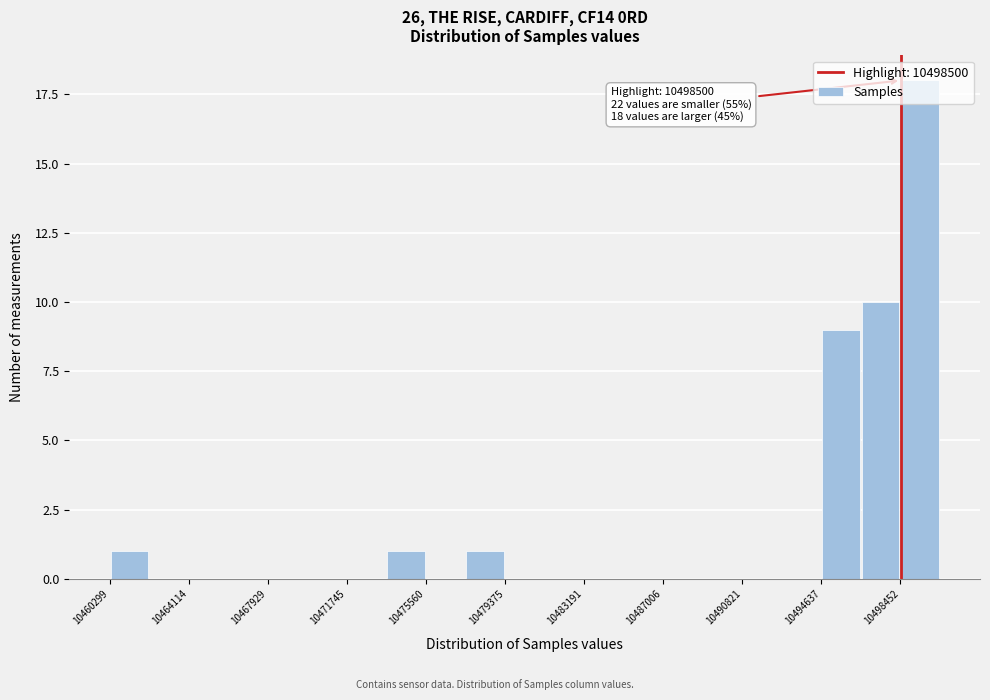

Around what value on the x-axis is the tallest bar? Give the approximate position of its centre, as read against the axis.

10499500